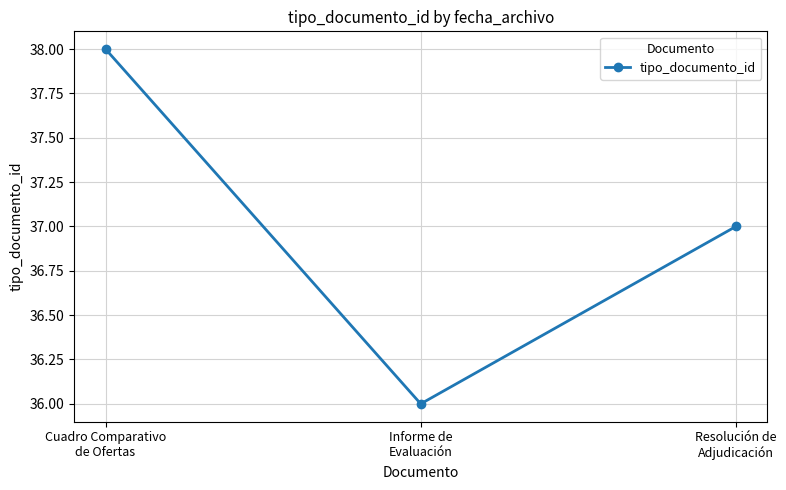

Reading left to right, what are all the values shown in this chart?

Cuadro Comparativo
de Ofertas=38	Informe de
Evaluación=36	Resolución de
Adjudicación=37